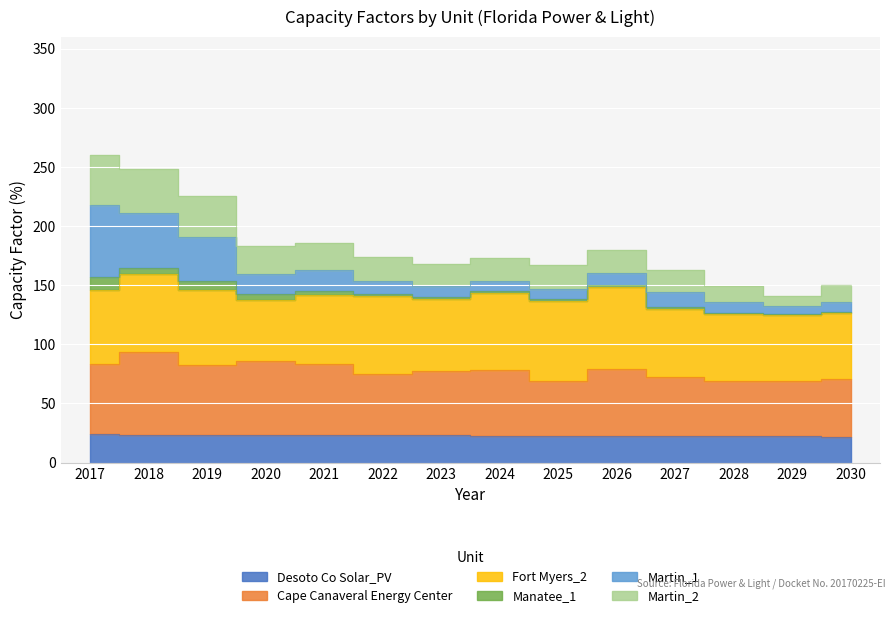

What is the value of the Martin_2 point at the 10th from the left?

179.5